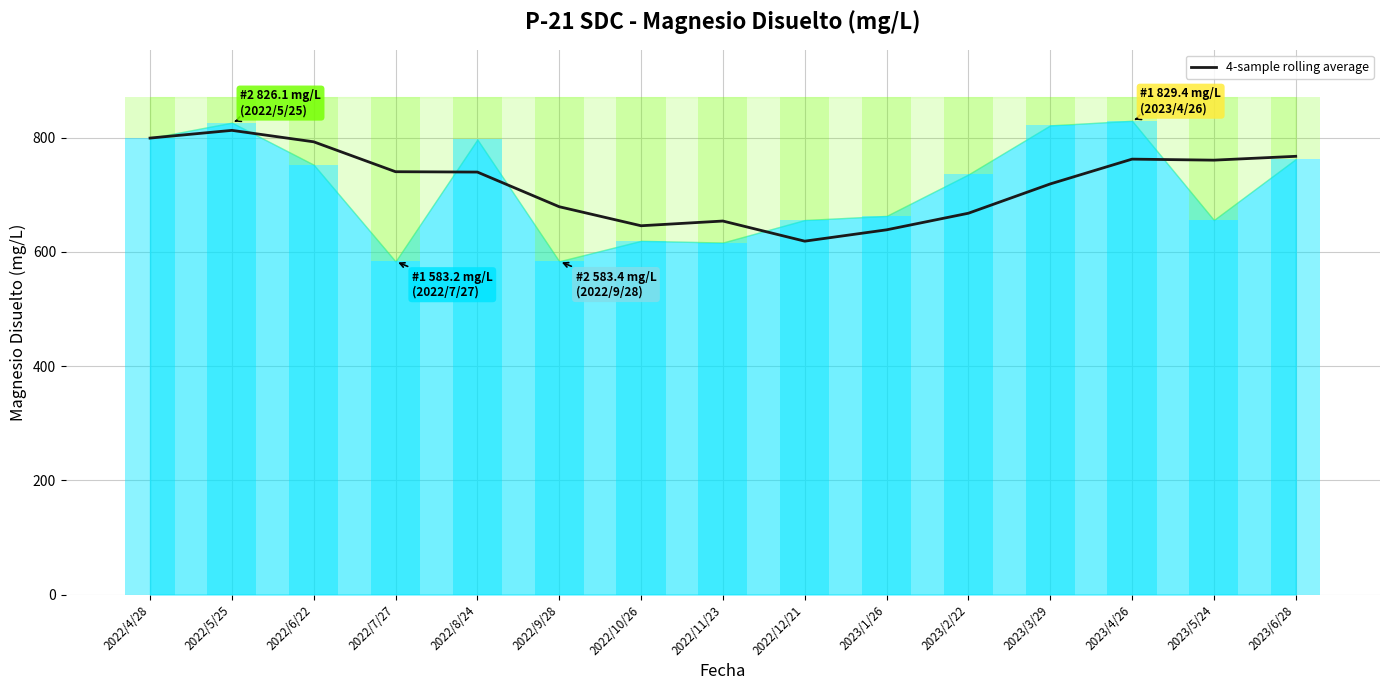

List the labels in order of value, smallest first.

2022/12/21, 2023/1/26, 2022/10/26, 2022/11/23, 2023/2/22, 2022/9/28, 2023/3/29, 2022/8/24, 2022/7/27, 2023/5/24, 2023/4/26, 2023/6/28, 2022/6/22, 2022/4/28, 2022/5/25